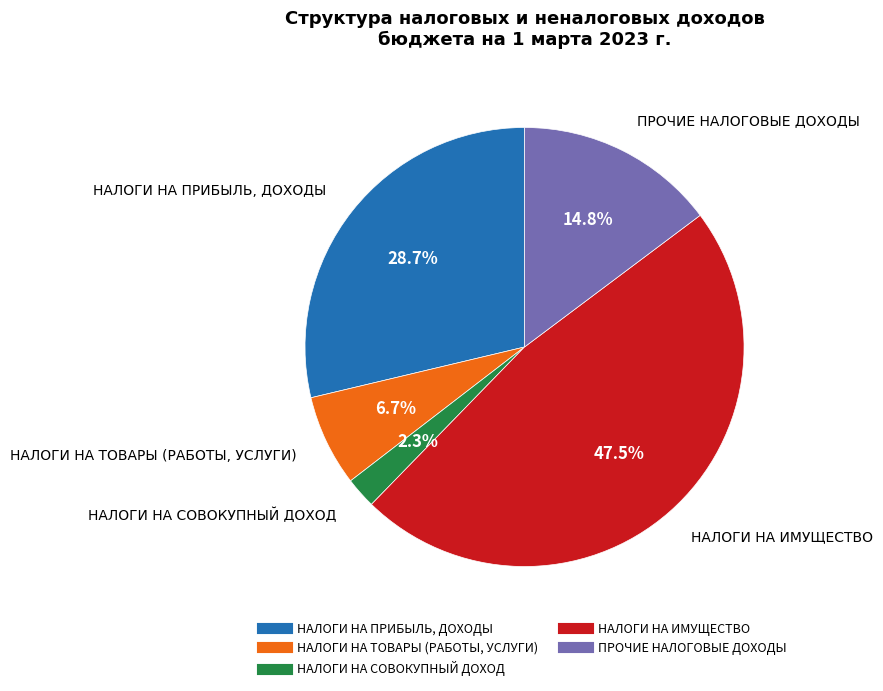

Is there any slice that represents more than half of the pie?

No